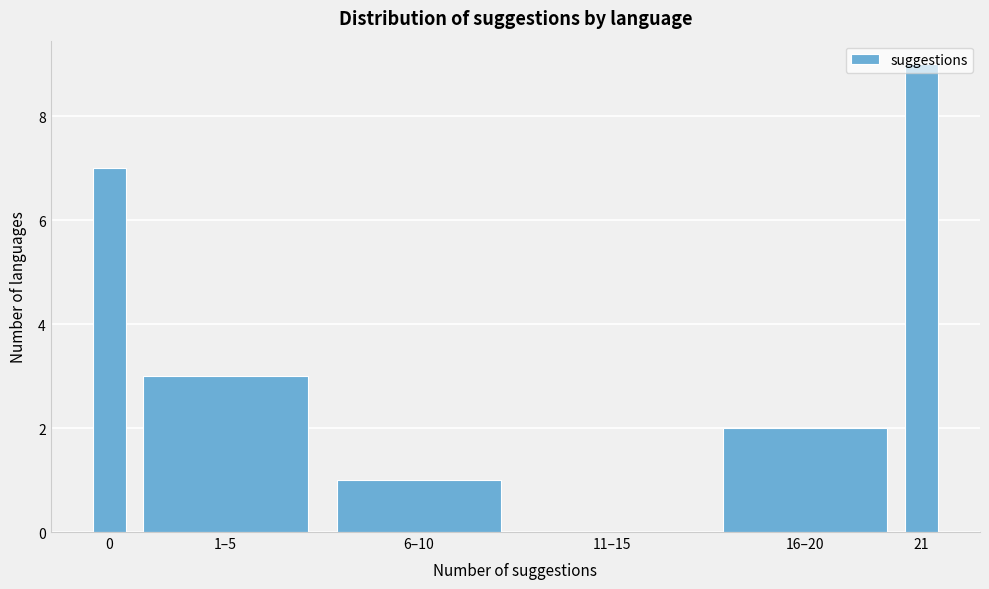

What is the ratio of the value at 6–10 to the value at 1–5?

0.3